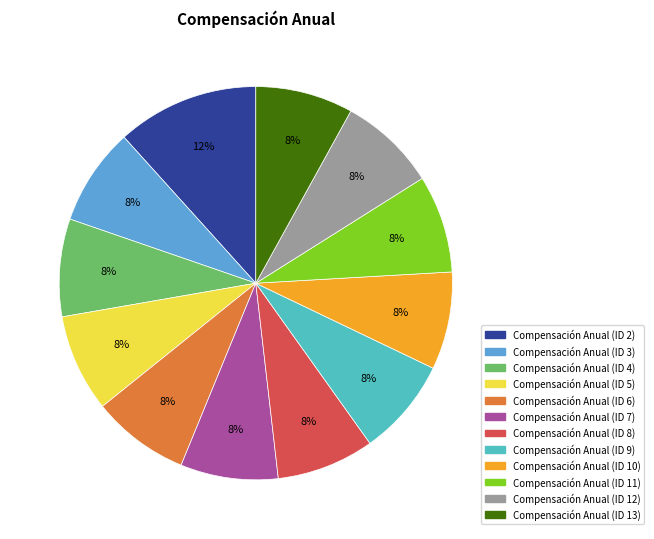

True or false: Compensación Anual (ID 10) accounts for 8% of the total.

True